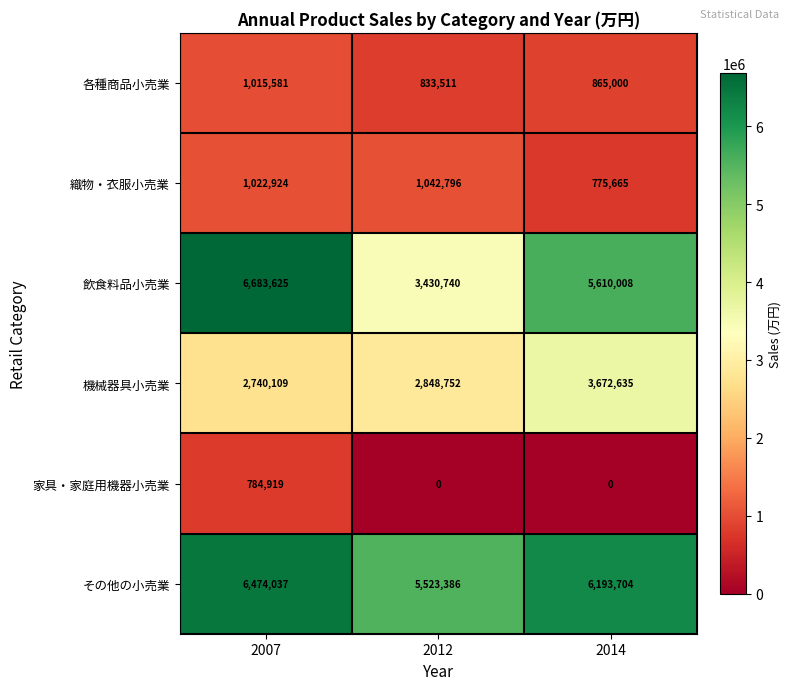

Where is 各種商品小売業 nearest to the value 924546?

2014